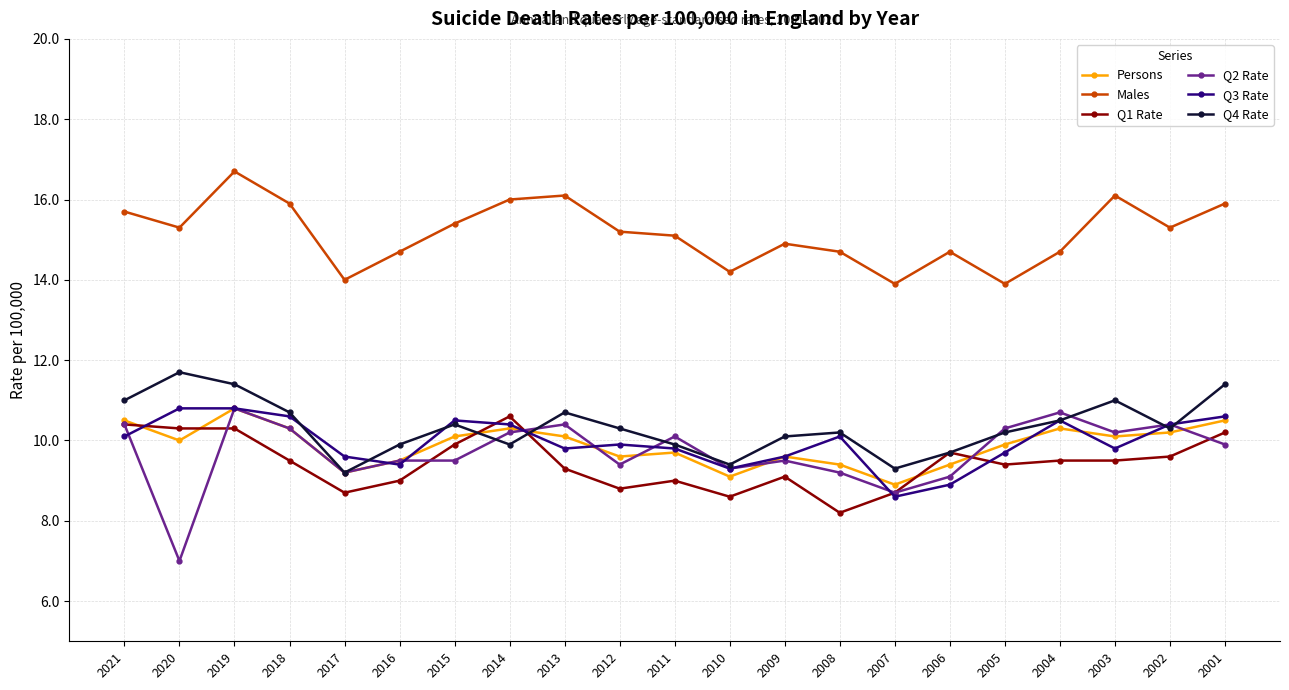

What is the minimum value for Q4 Rate?

9.2